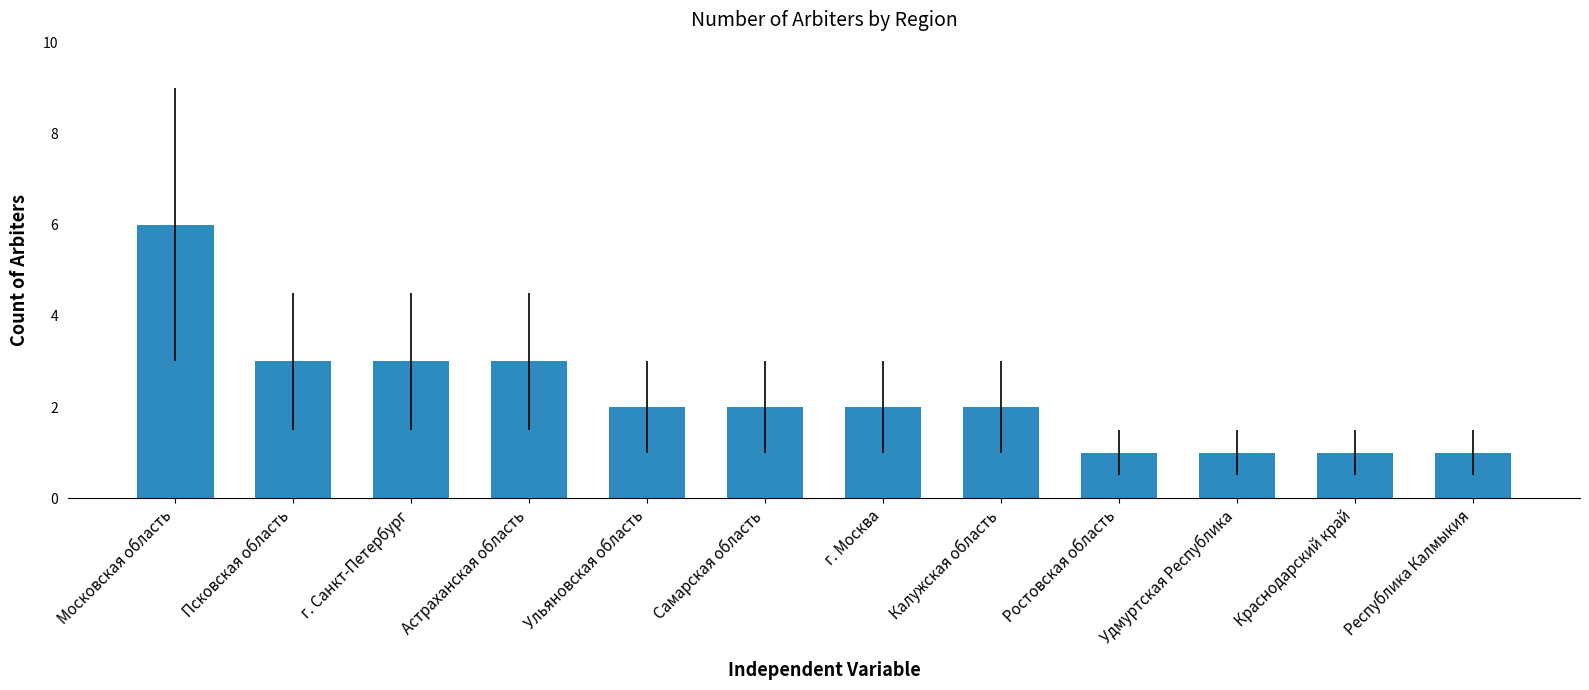

What is the difference between the maximum and minimum values?

5